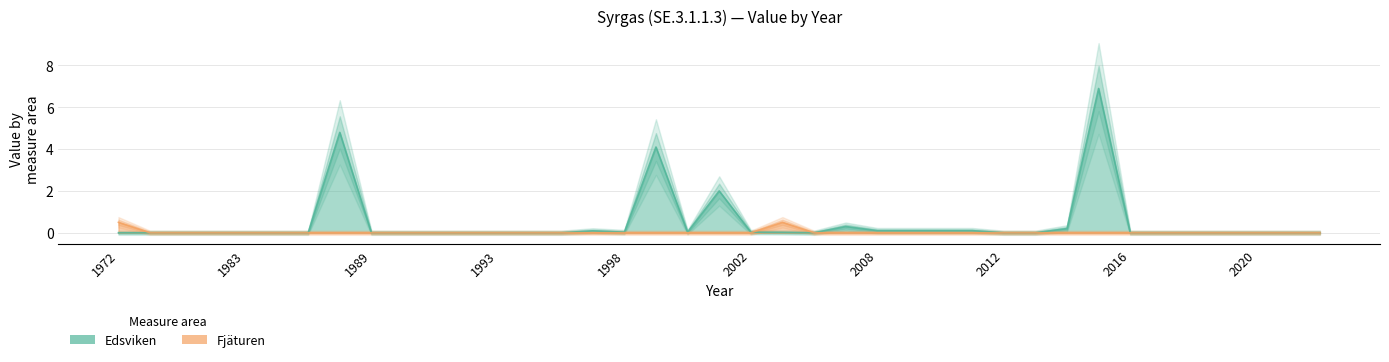

How many Fjäturen values are between 0 and 1?

39